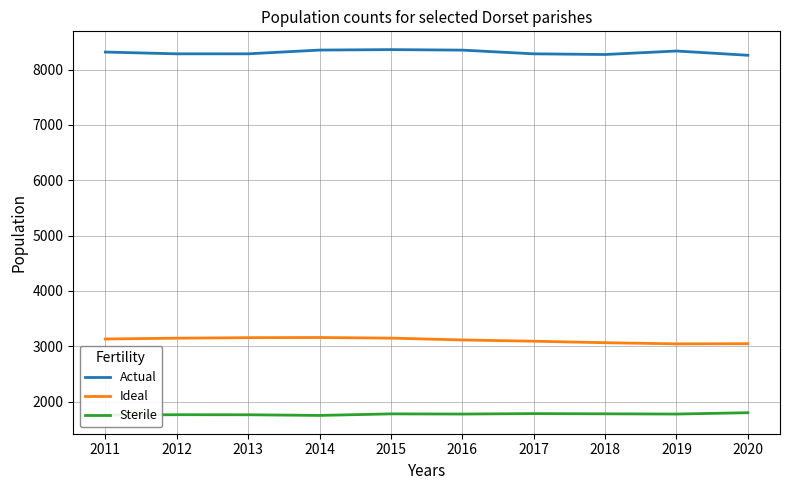

What is the difference between the highest and lowest values at 2015?

6582